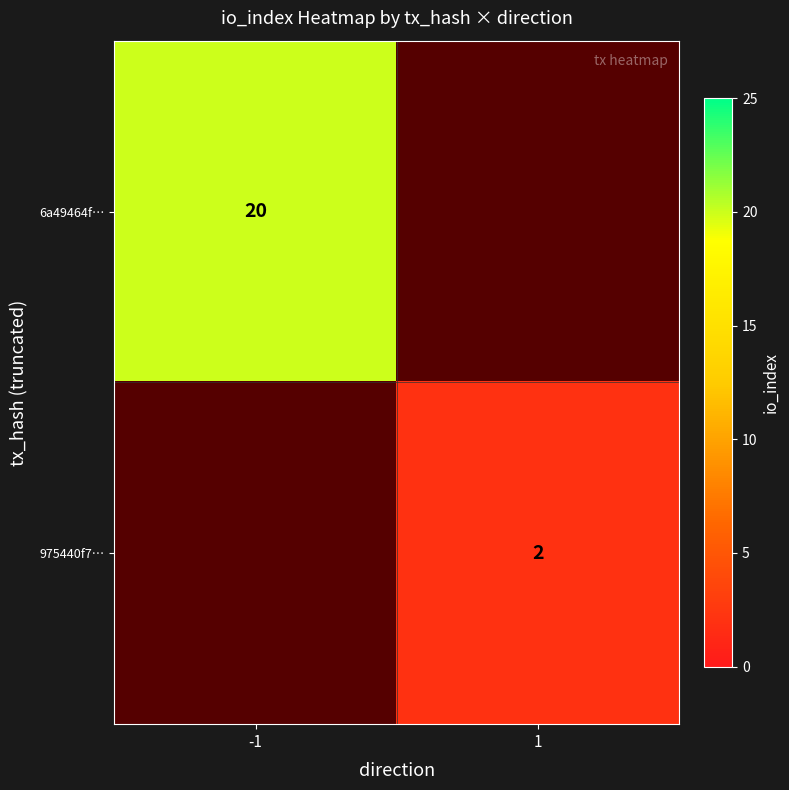

Is it true that 975440f7… equals 3 at 1?

False